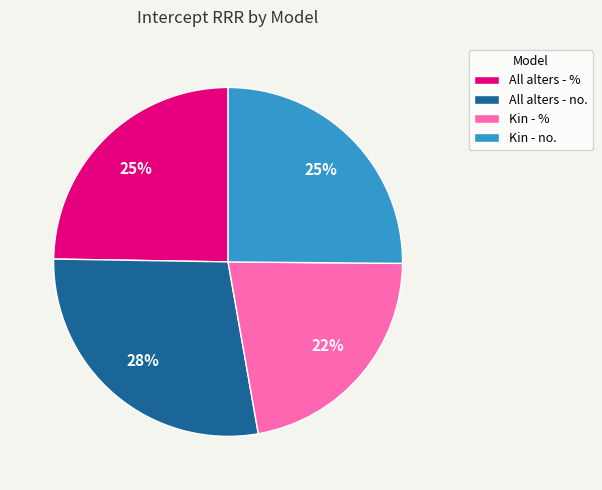

What is the smallest slice in the pie chart?

Kin - %